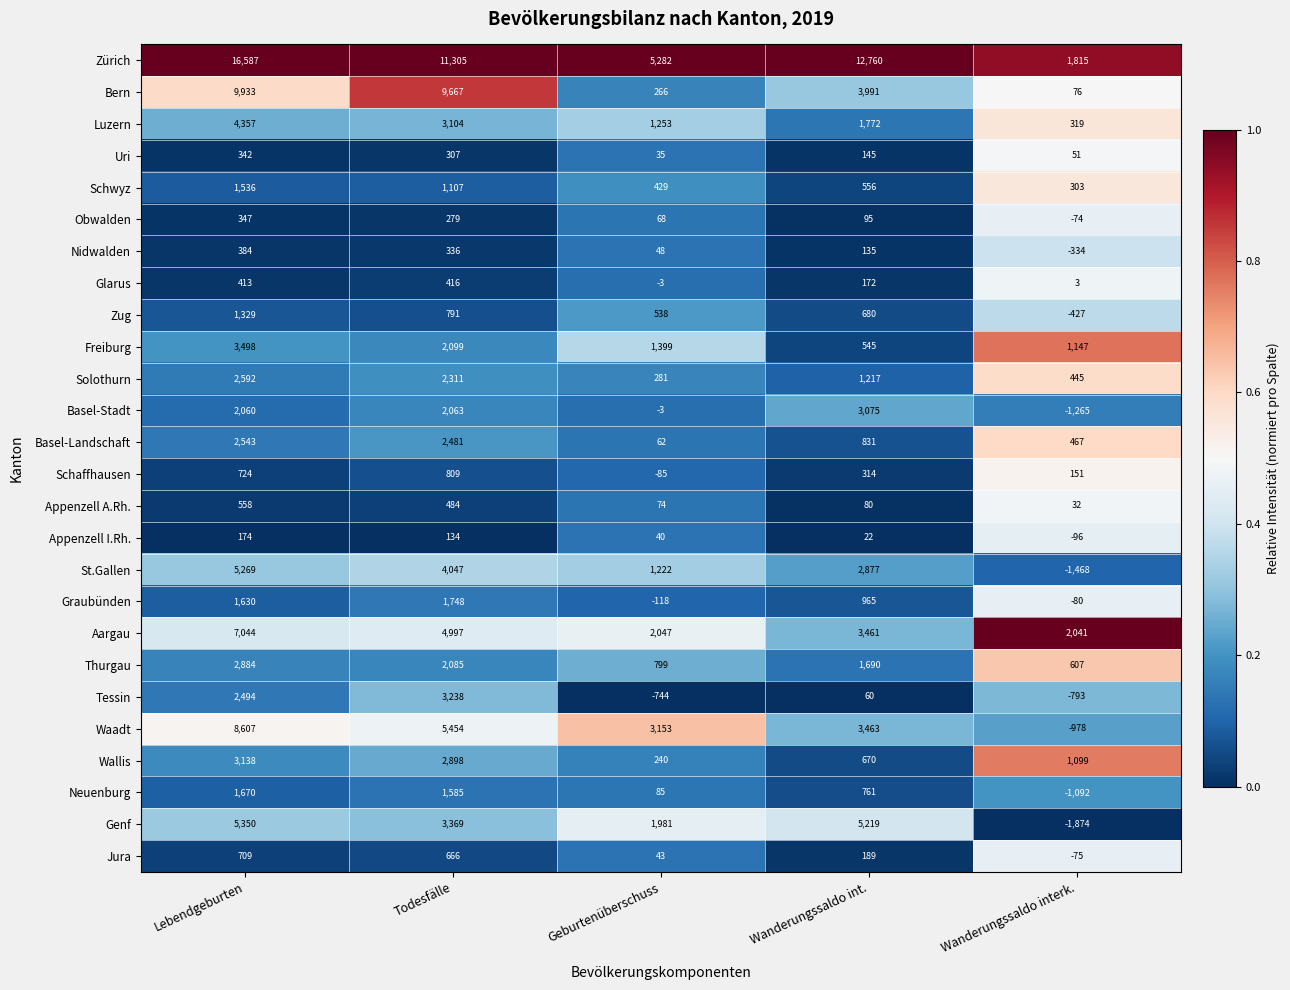

The Schwyz series shows 556 at Wanderungssaldo int.. True or false?

True